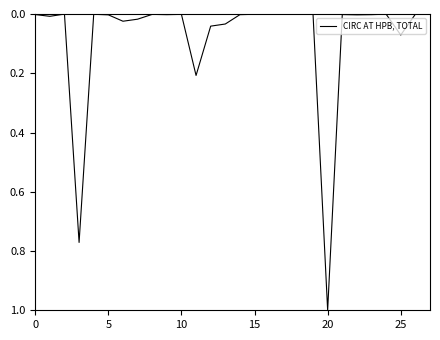

Count the number of categories in the chart.

28